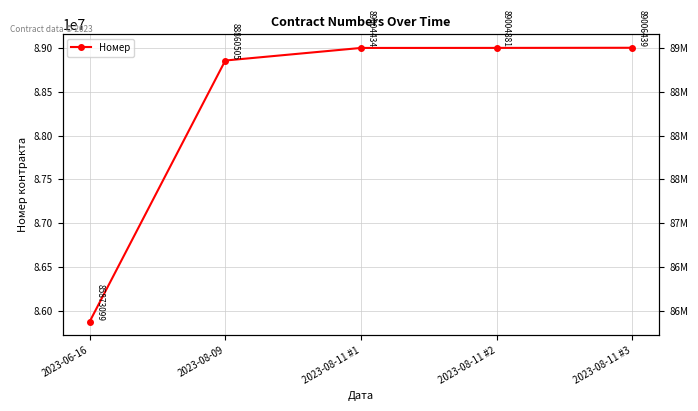

What is the sum of all values?

441749358